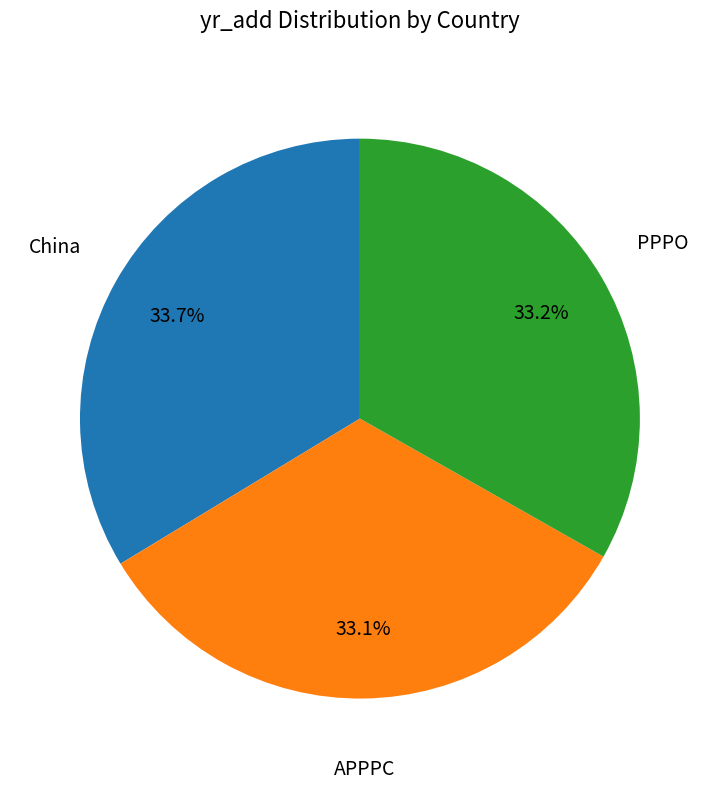

Is there any slice that represents more than half of the pie?

No